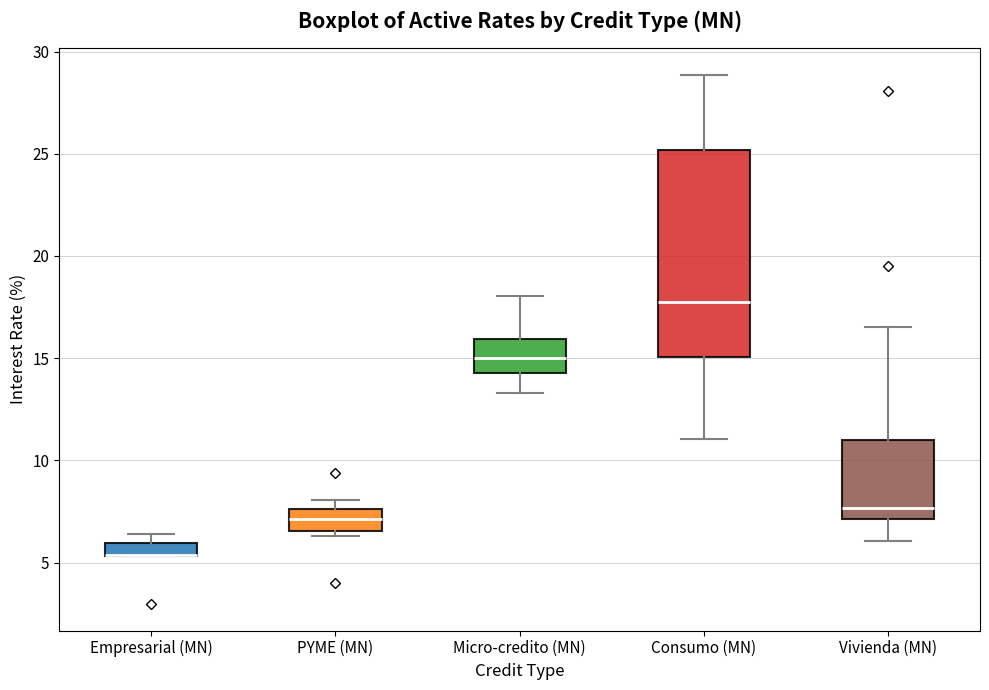

Where does the lower whisker of the box for Consumo (MN) end on the y-axis? The values are not printed on the chart, so give them approximately, as read against the axis.

11.0